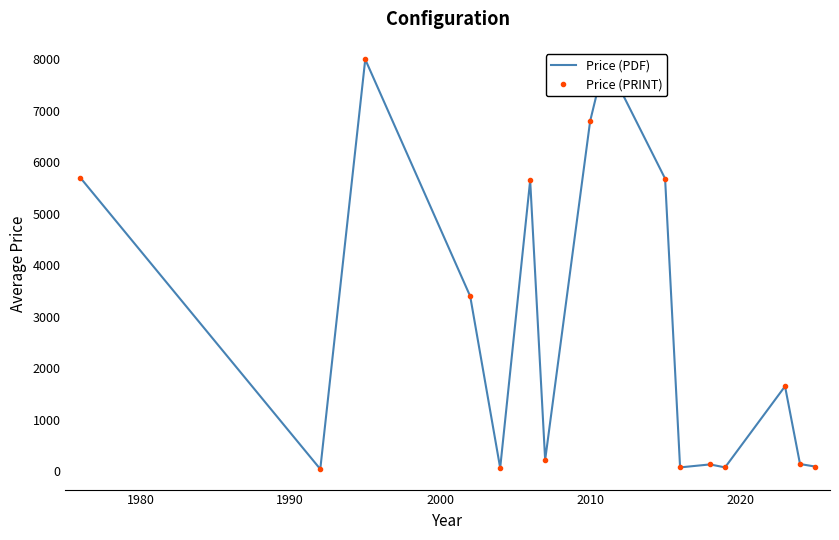

Rank the series by their maximum value, from lowest to highest.

Price (PDF), Price (PRINT)